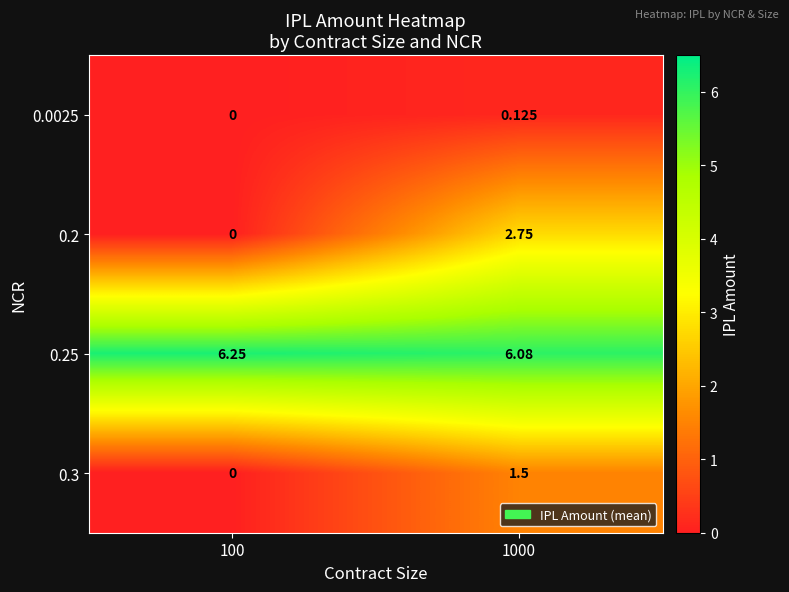

How many data points does each series have?

2